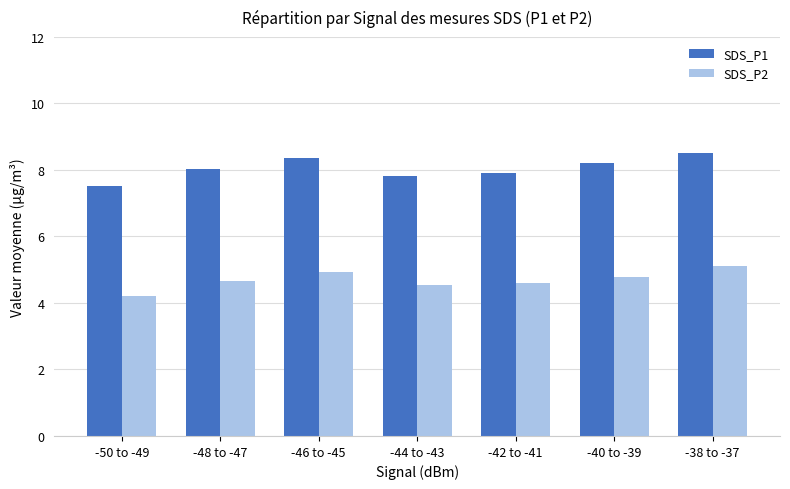

How many groups of bars are there?

7